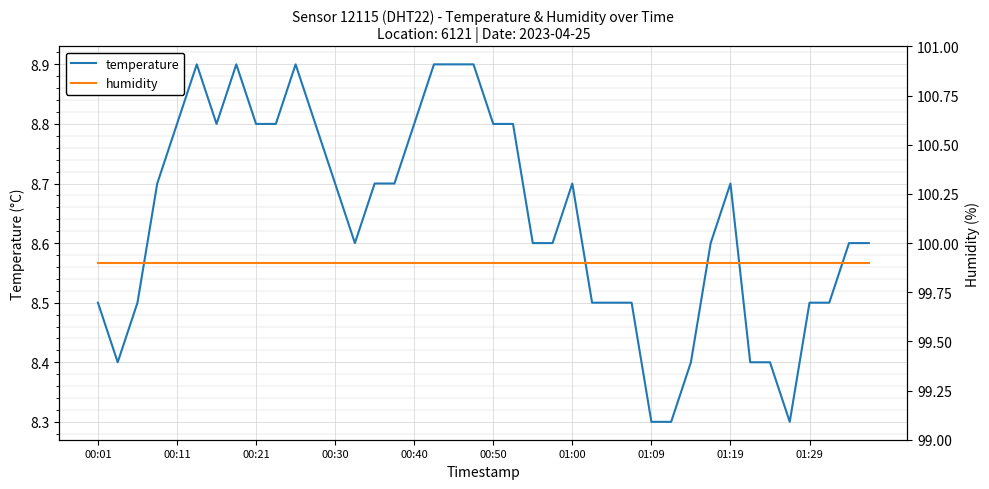

What are all the series names shown in the legend?

temperature, humidity